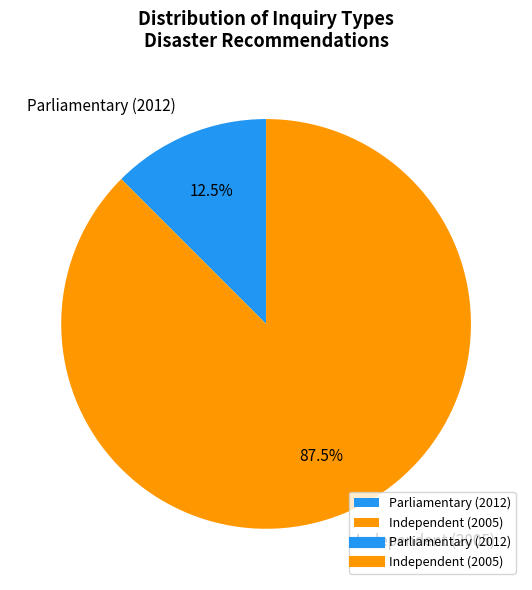

Which has a higher value, Independent (2005) or Parliamentary (2012)?

Independent (2005)